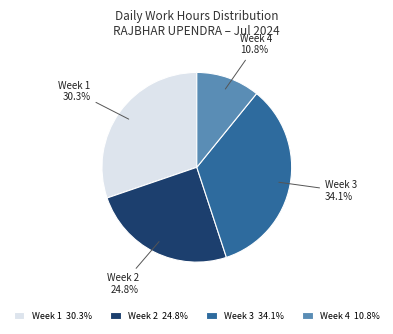

How much of the chart is everything except Week 2?

75.2%